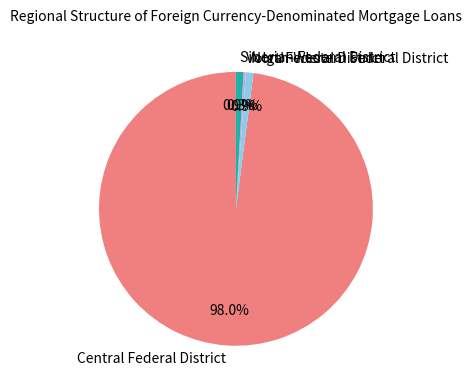

What is the largest slice in the pie chart?

Central Federal District